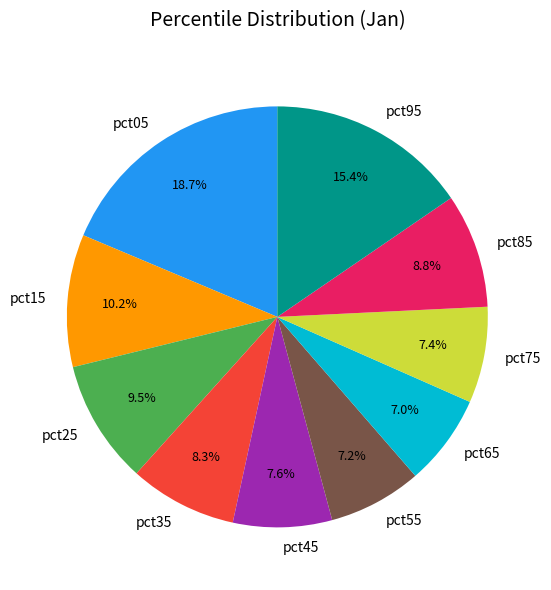

The pct65 slice represents 7% of the pie. True or false?

True